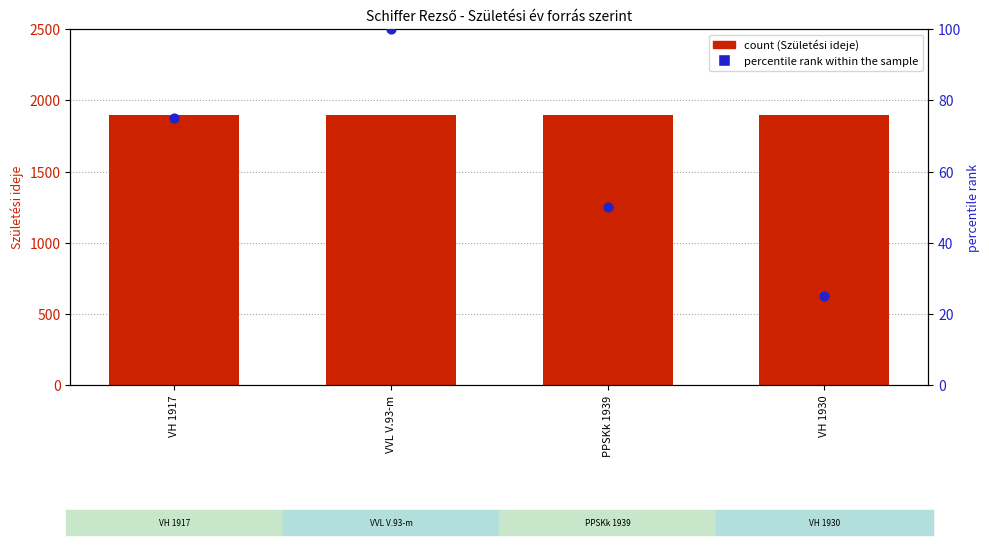

What are all the series names shown in the legend?

Születési ideje, percentile rank within the sample